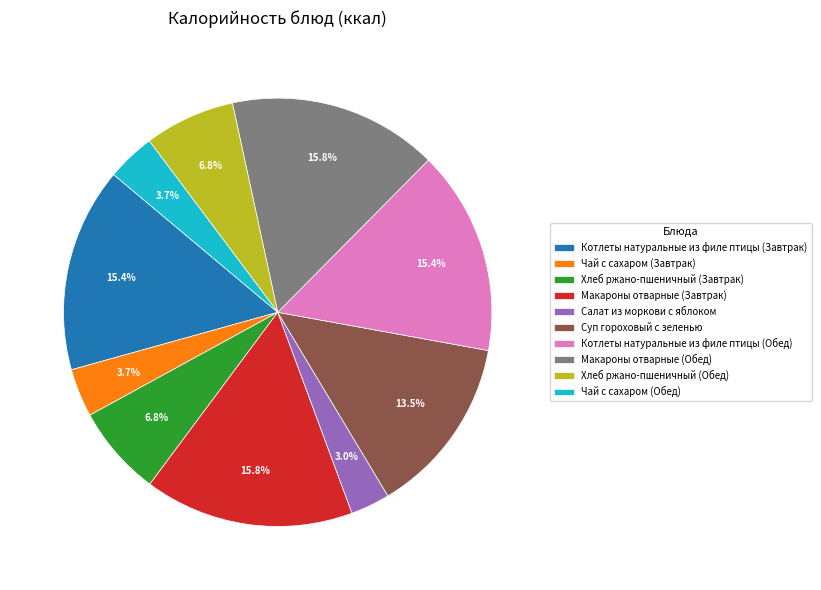

Does Салат из моркови с яблоком account for over 50% of the chart?

No